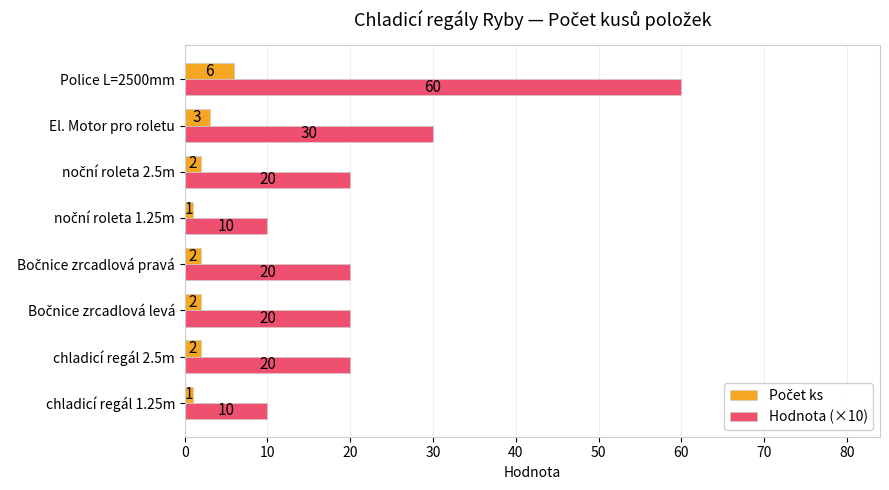

What is the average value of the Hodnota (×10) series?

24